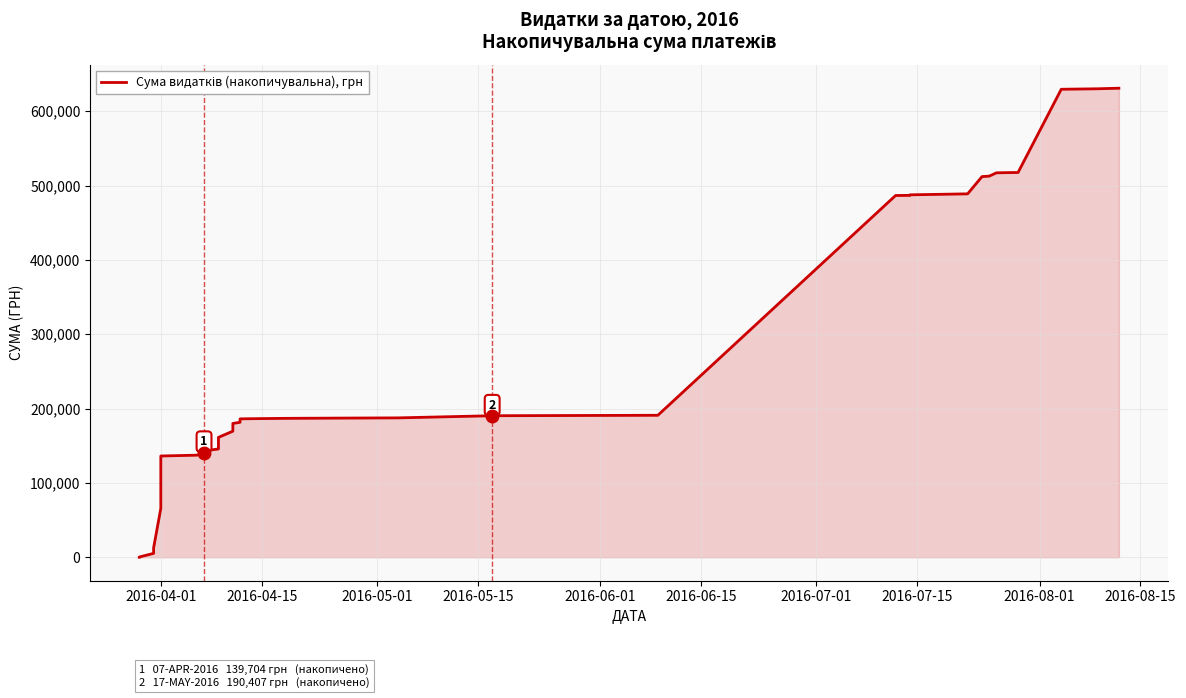

True or false: the data has more than 2 interior local peaks.

False